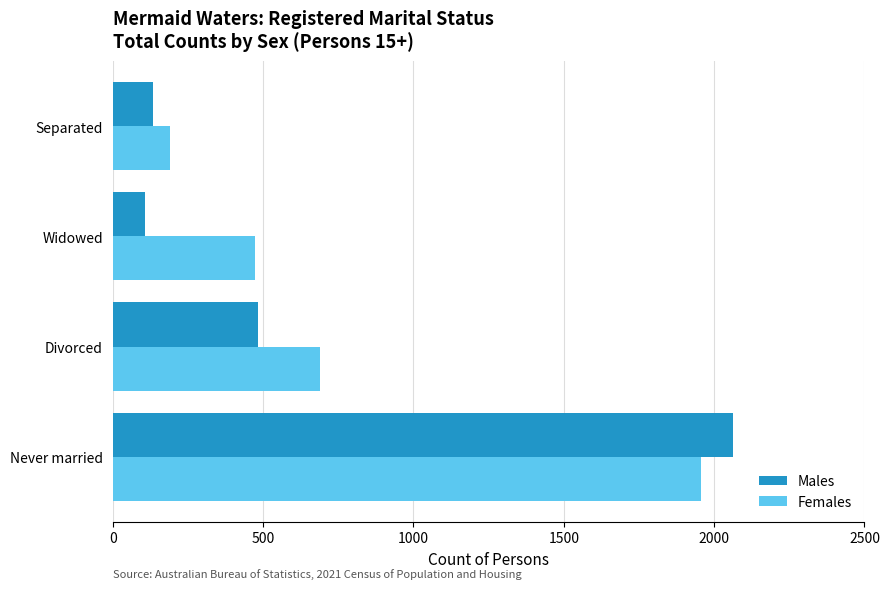

Is it true that Females equals 689 at Divorced?

True